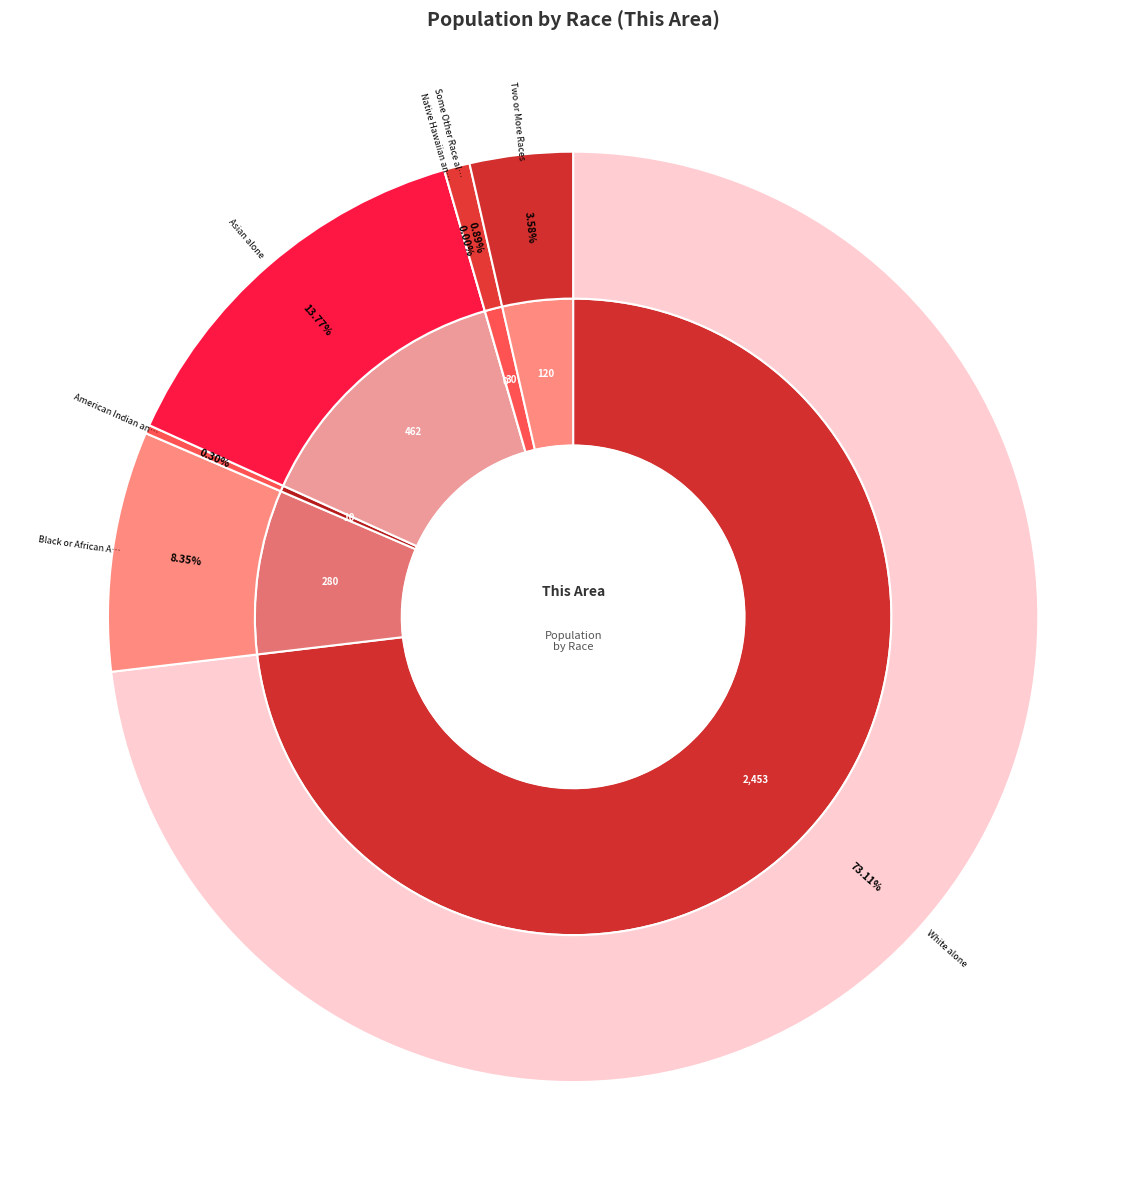

The Native Hawaiian and Other Pacific slice represents 1% of the pie. True or false?

False